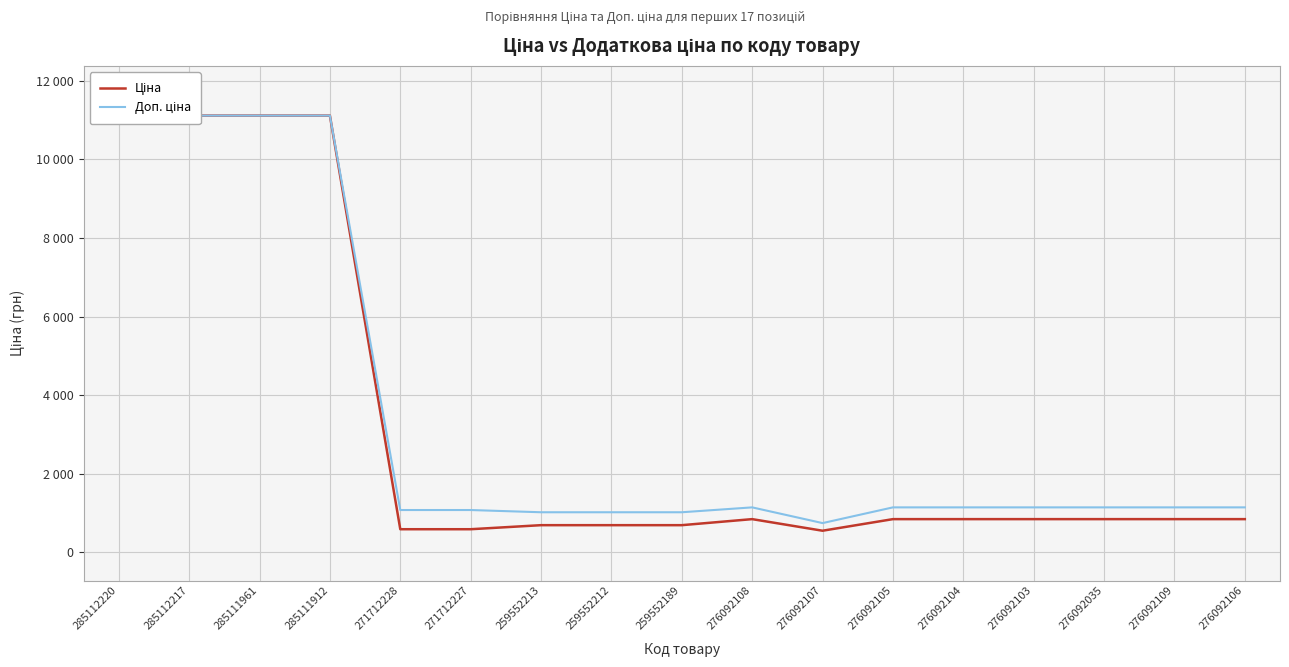

What is the value of the Ціна point at the 3rd from the left?

11113.6